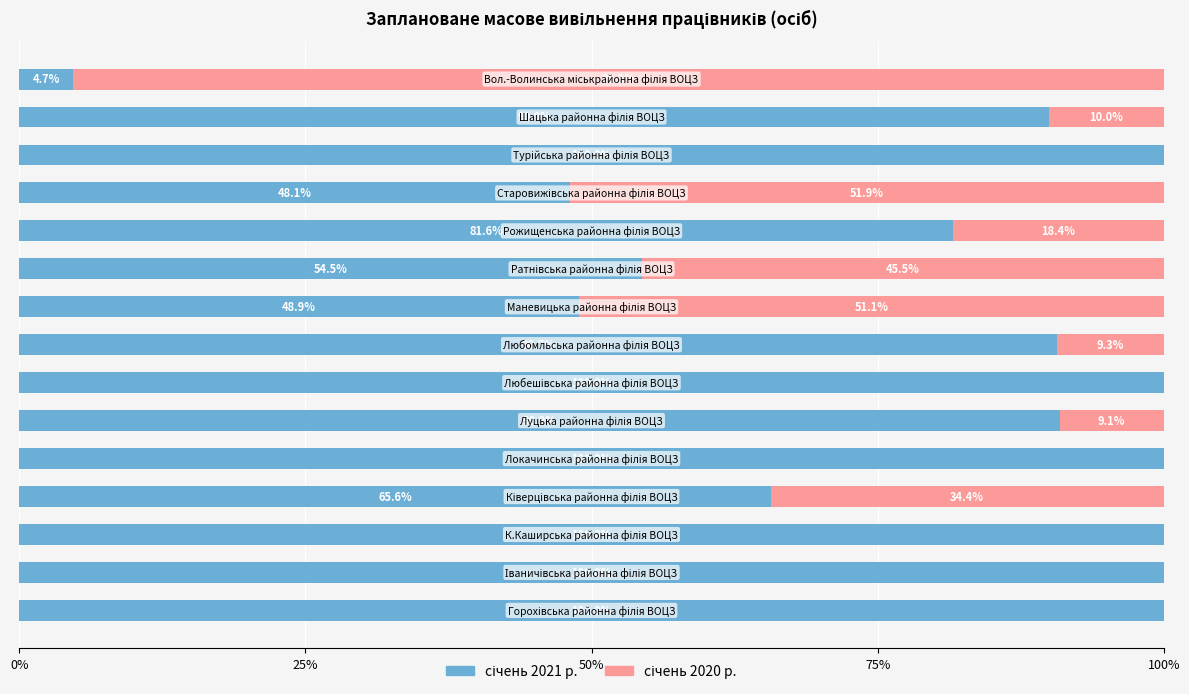

At how many categories does at least one series exceed 97?

6